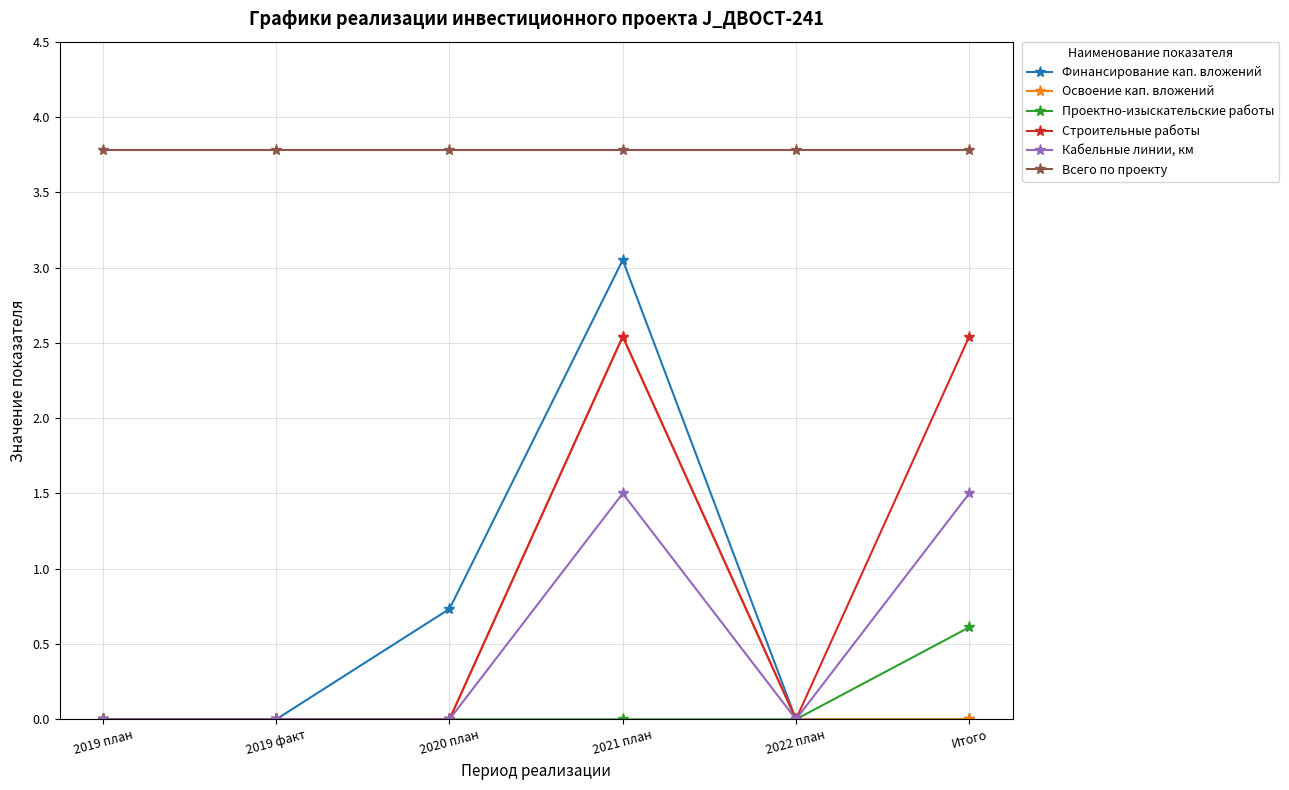

What are all the series names shown in the legend?

Финансирование кап. вложений, Освоение кап. вложений, Проектно-изыскательские работы, Строительные работы, Кабельные линии, км, Всего по проекту